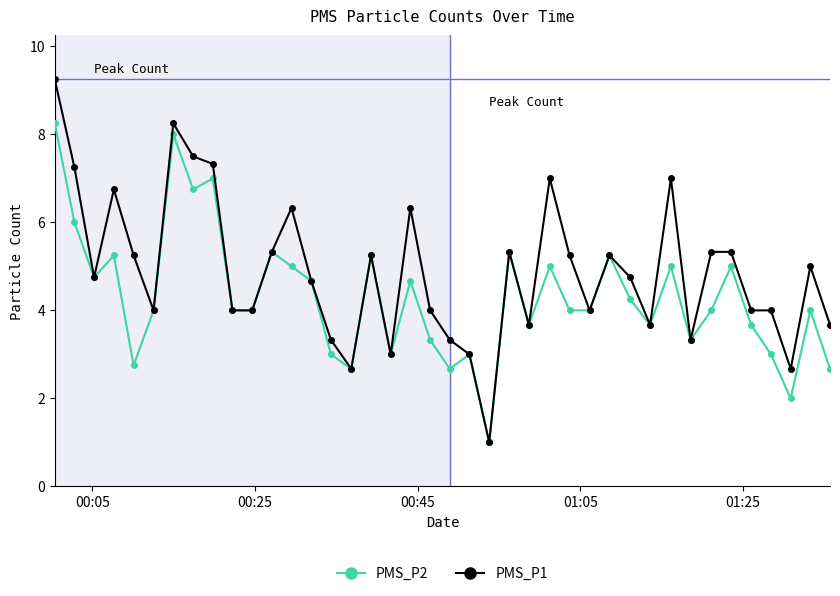

What is the value of the PMS_P2 point at the 12th from the left?

5.3